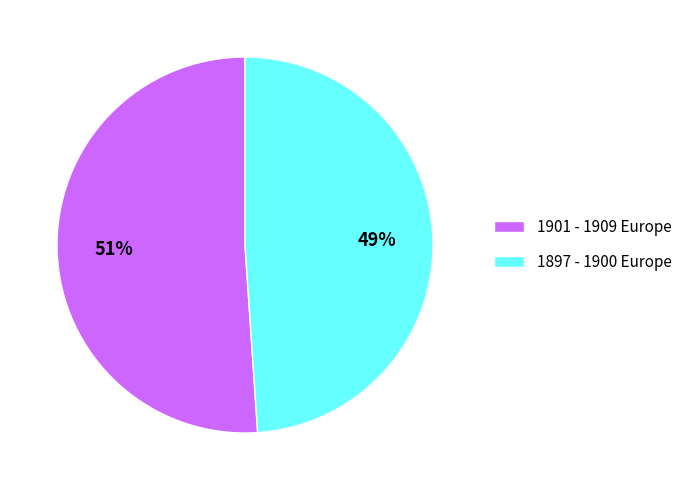

Combined, do 1897 - 1900 Europe and 1901 - 1909 Europe account for over 50%?

Yes